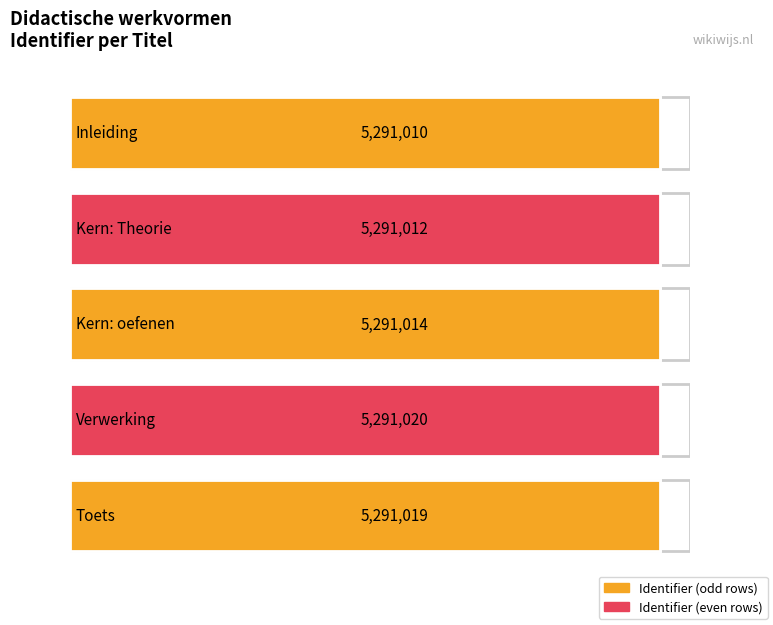

What is the value of the 5th bar from the left?

5291019